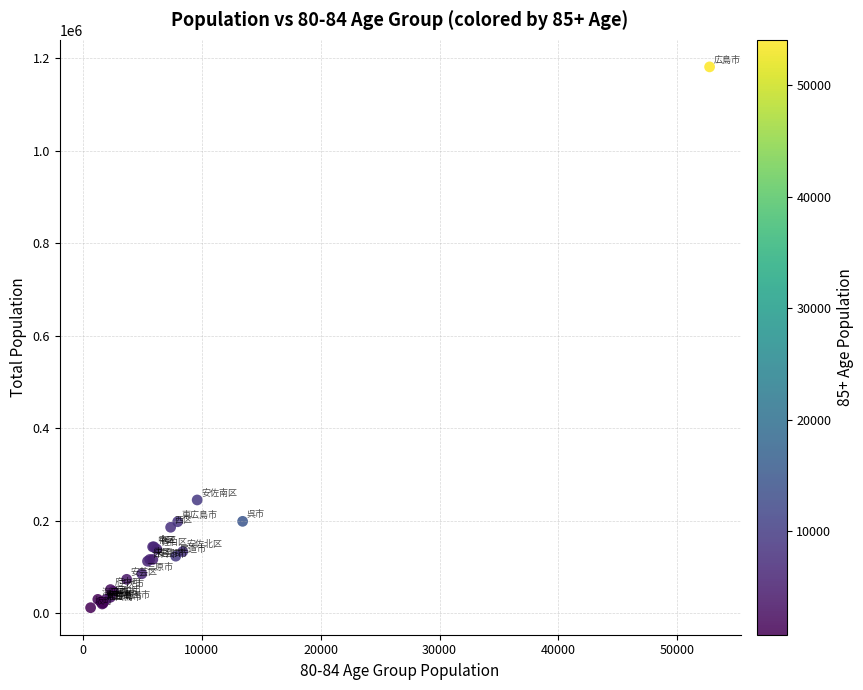

What Y value in the scatter plot is closest to 596530?

245027.0